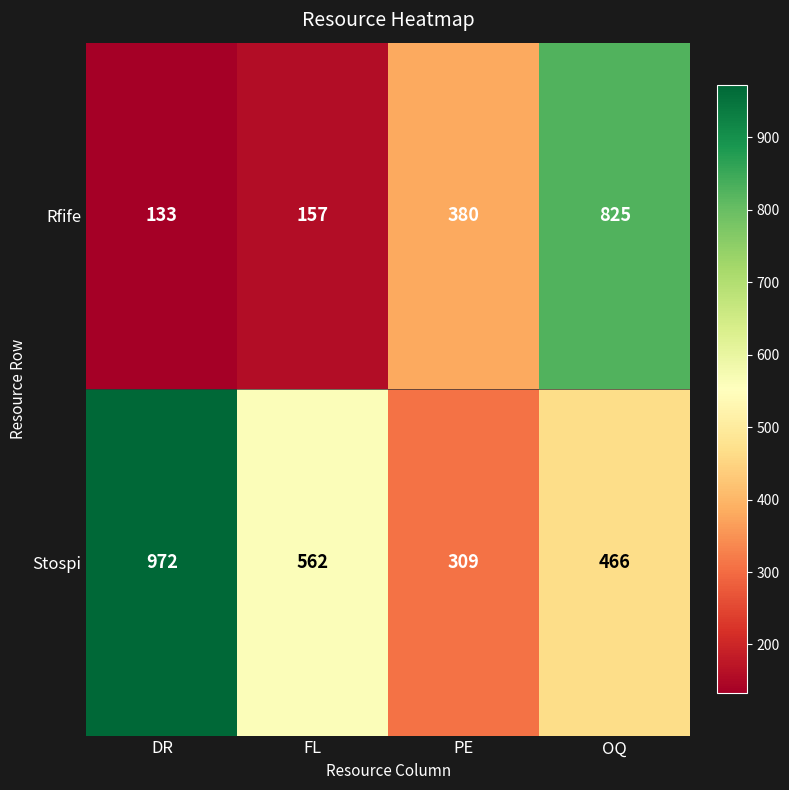

Rank the series by their maximum value, from lowest to highest.

Rfife, Stospi